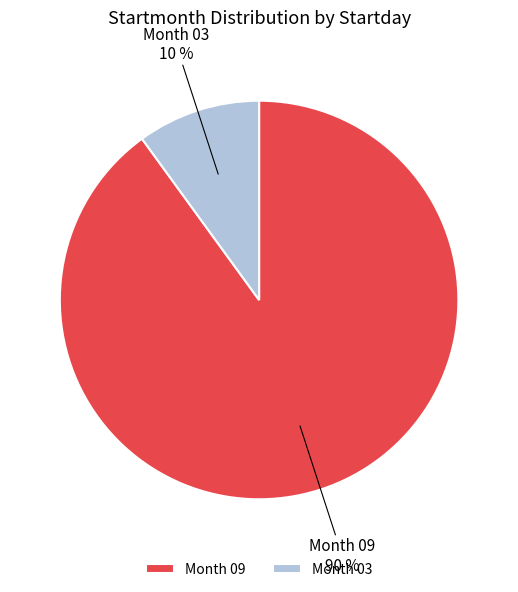

The Month 09 slice represents 90% of the pie. True or false?

True